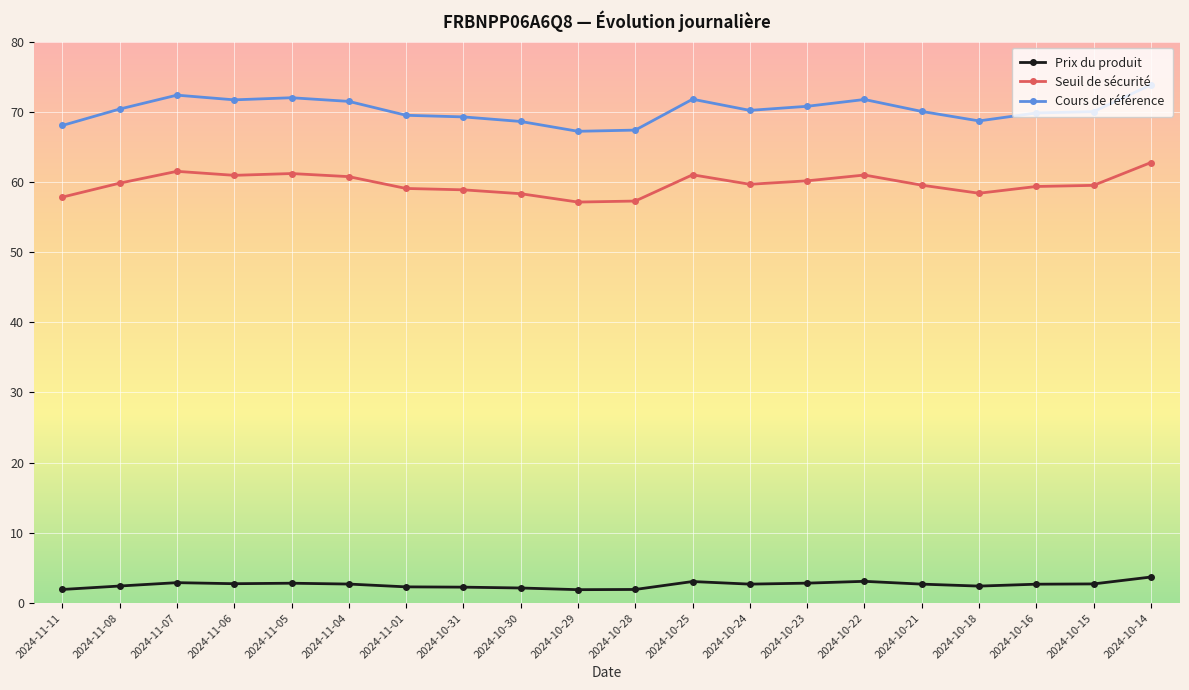

Is the value of Seuil de sécurité at 2024-11-07 greater than the value of Cours de référence at 2024-10-25?

No